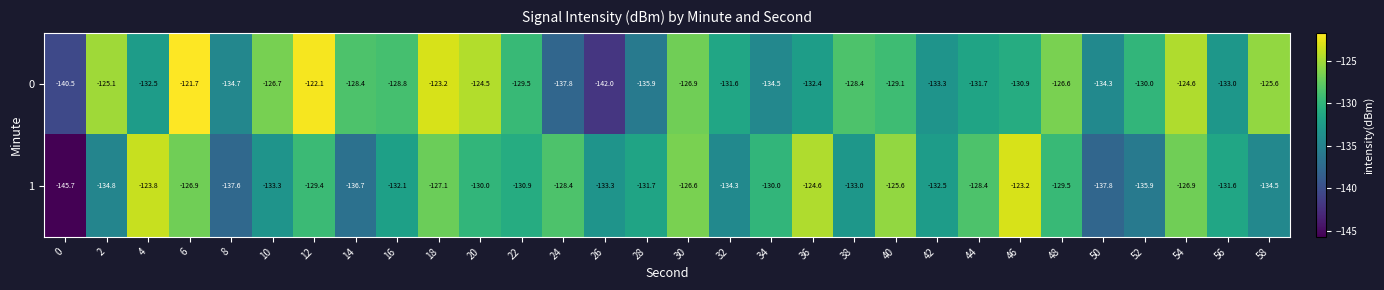

What is the total value across all series at 24?

-266.2